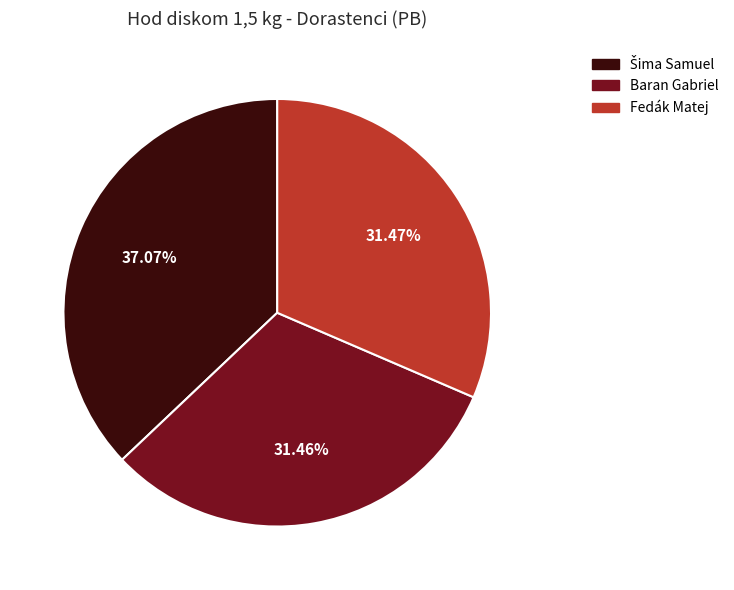

Count the number of slices in the pie.

3